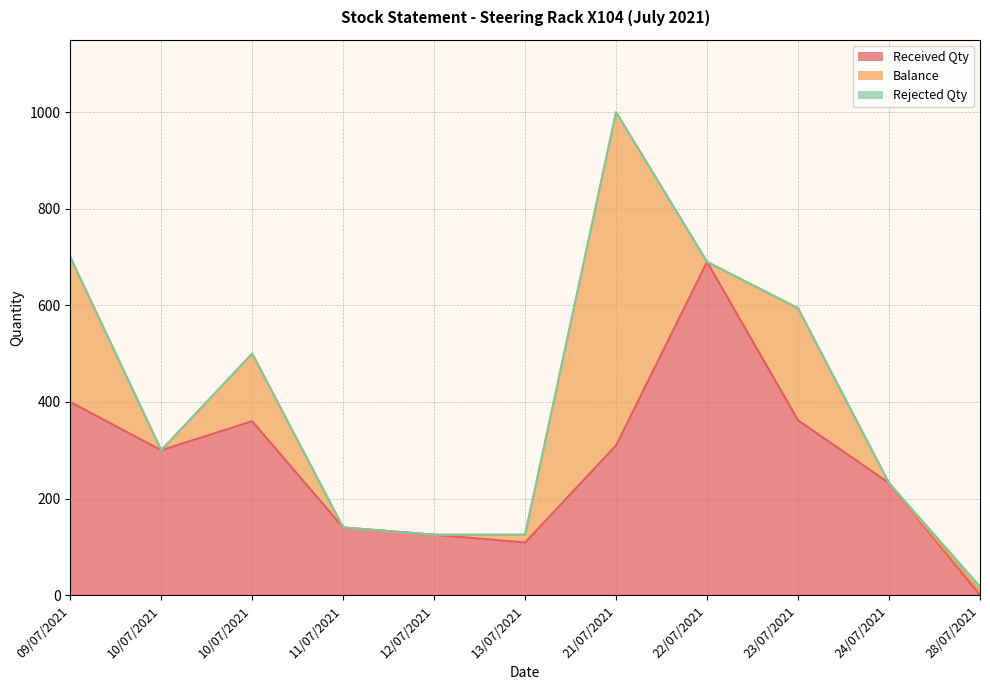

What value does the Received Qty series have at 12/07/2021?

125